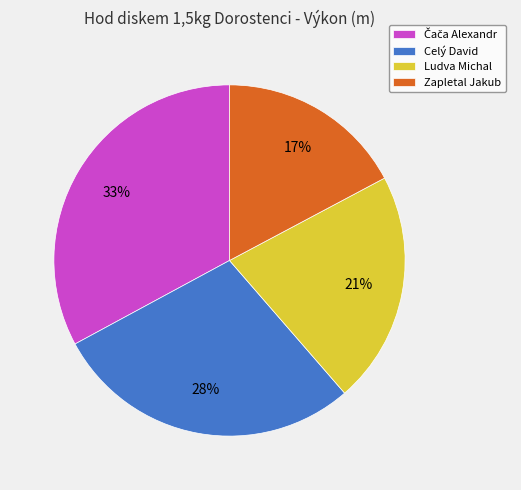

What is the ratio of the value at Ludva Michal to the value at Zapletal Jakub?

1.2